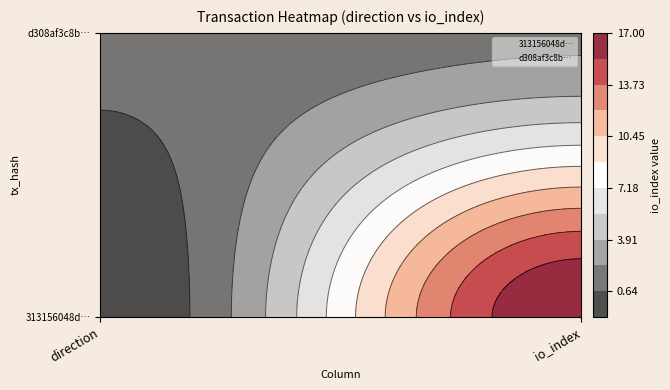

At which category is the sum across all series the highest?

1